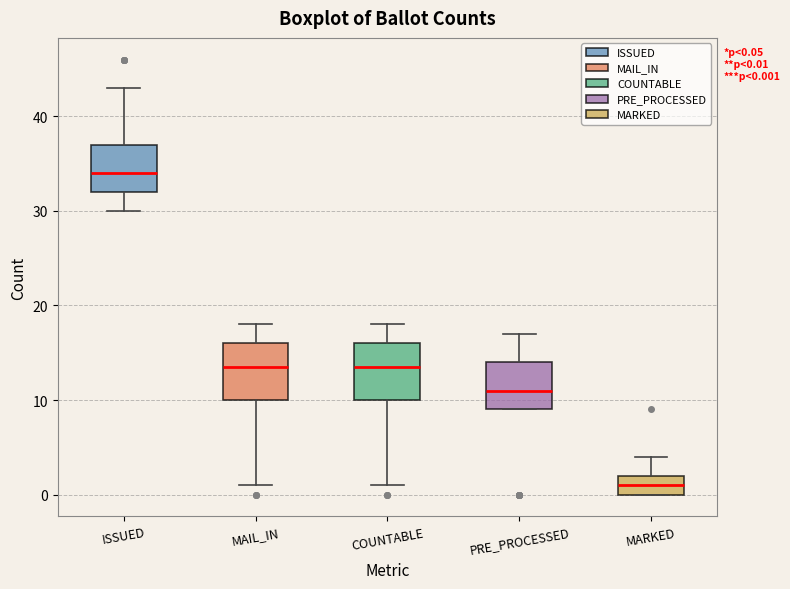

Which box's median line is the lowest?

MARKED